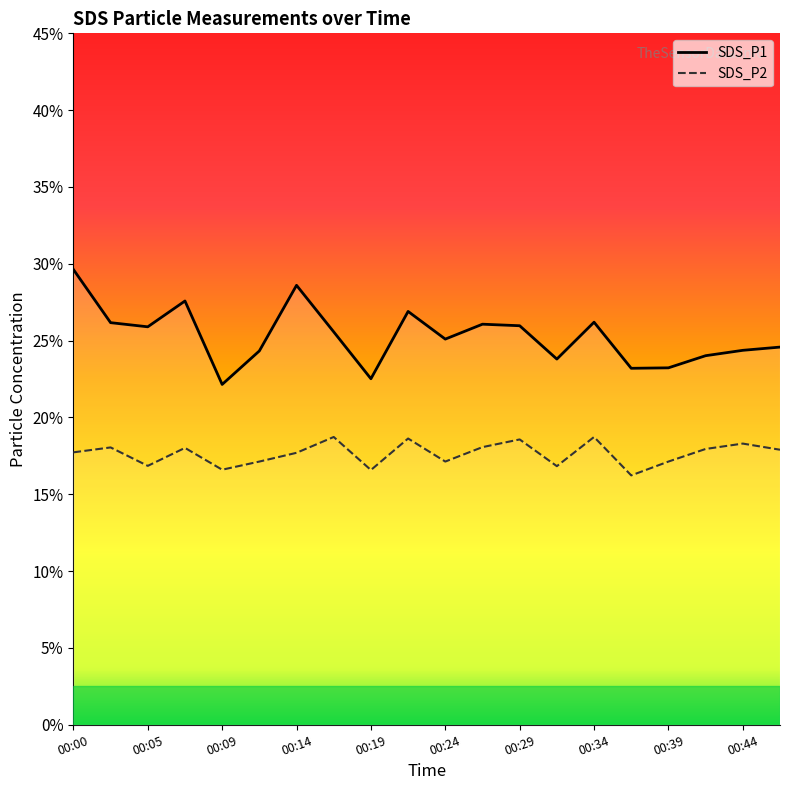

Rank the series by their average value, from highest to lowest.

SDS_P1, SDS_P2